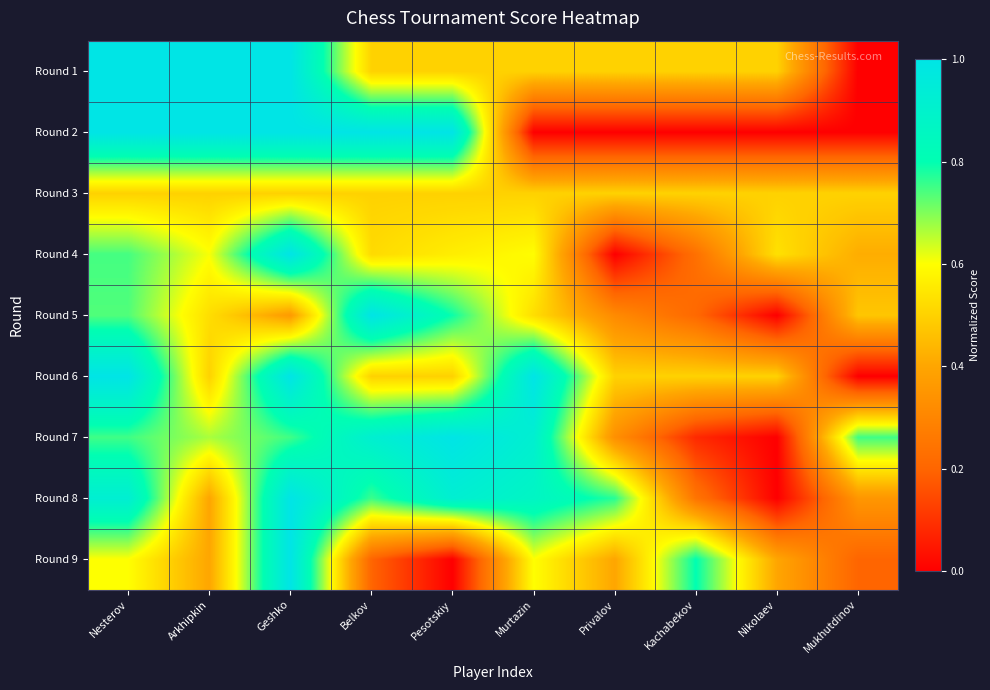

Reading left to right, list all the values displayed in this chart.

Round 1: Nesterov=1.0	Arkhipkin=1.0	Geshko=1.0	Belkov=0.5	Pesotskiy=0.5	Murtazin=0.5	Privalov=0.5	Kachabekov=0.5	Nikolaev=0.5	Mukhutdinov=0.0
Round 2: Nesterov=1.0	Arkhipkin=1.0	Geshko=1.0	Belkov=1.0	Pesotskiy=1.0	Murtazin=0.0	Privalov=0.0	Kachabekov=0.0	Nikolaev=0.0	Mukhutdinov=0.0
Round 3: Nesterov=0.5	Arkhipkin=0.5	Geshko=0.5	Belkov=0.5	Pesotskiy=0.5	Murtazin=0.5	Privalov=0.5	Kachabekov=0.5	Nikolaev=0.5	Mukhutdinov=0.5
Round 4: Nesterov=0.7	Arkhipkin=0.6	Geshko=1.0	Belkov=0.5	Pesotskiy=0.6	Murtazin=0.6	Privalov=0.0	Kachabekov=0.2	Nikolaev=0.5	Mukhutdinov=0.4
Round 5: Nesterov=0.7	Arkhipkin=0.5	Geshko=0.4	Belkov=1.0	Pesotskiy=0.8	Murtazin=0.5	Privalov=0.3	Kachabekov=0.2	Nikolaev=0.0	Mukhutdinov=0.5
Round 6: Nesterov=1.0	Arkhipkin=0.5	Geshko=1.0	Belkov=0.5	Pesotskiy=0.5	Murtazin=1.0	Privalov=0.5	Kachabekov=0.5	Nikolaev=0.5	Mukhutdinov=0.0
Round 7: Nesterov=0.8	Arkhipkin=0.7	Geshko=0.8	Belkov=0.9	Pesotskiy=1.0	Murtazin=0.9	Privalov=0.3	Kachabekov=0.1	Nikolaev=0.0	Mukhutdinov=0.8
Round 8: Nesterov=0.9	Arkhipkin=0.4	Geshko=1.0	Belkov=0.8	Pesotskiy=0.9	Murtazin=0.9	Privalov=0.8	Kachabekov=0.2	Nikolaev=0.0	Mukhutdinov=0.4
Round 9: Nesterov=0.6	Arkhipkin=0.4	Geshko=1.0	Belkov=0.2	Pesotskiy=0.0	Murtazin=0.6	Privalov=0.4	Kachabekov=0.8	Nikolaev=0.4	Mukhutdinov=0.2